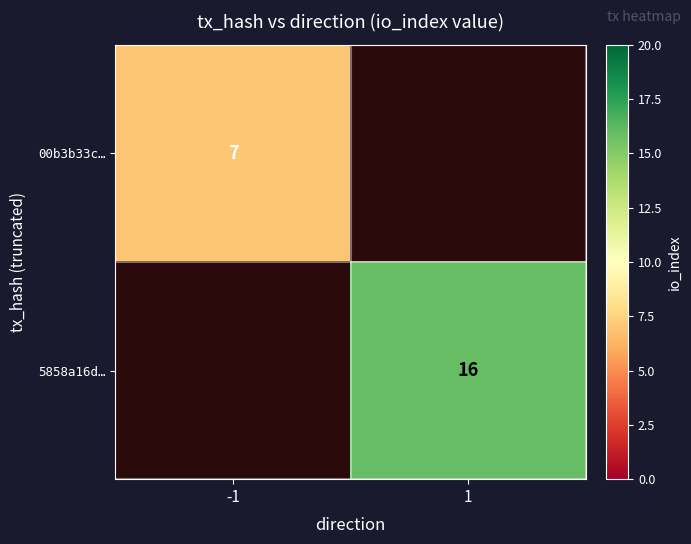

The value of 00b3b33c… at -1 is 7. True or false?

True